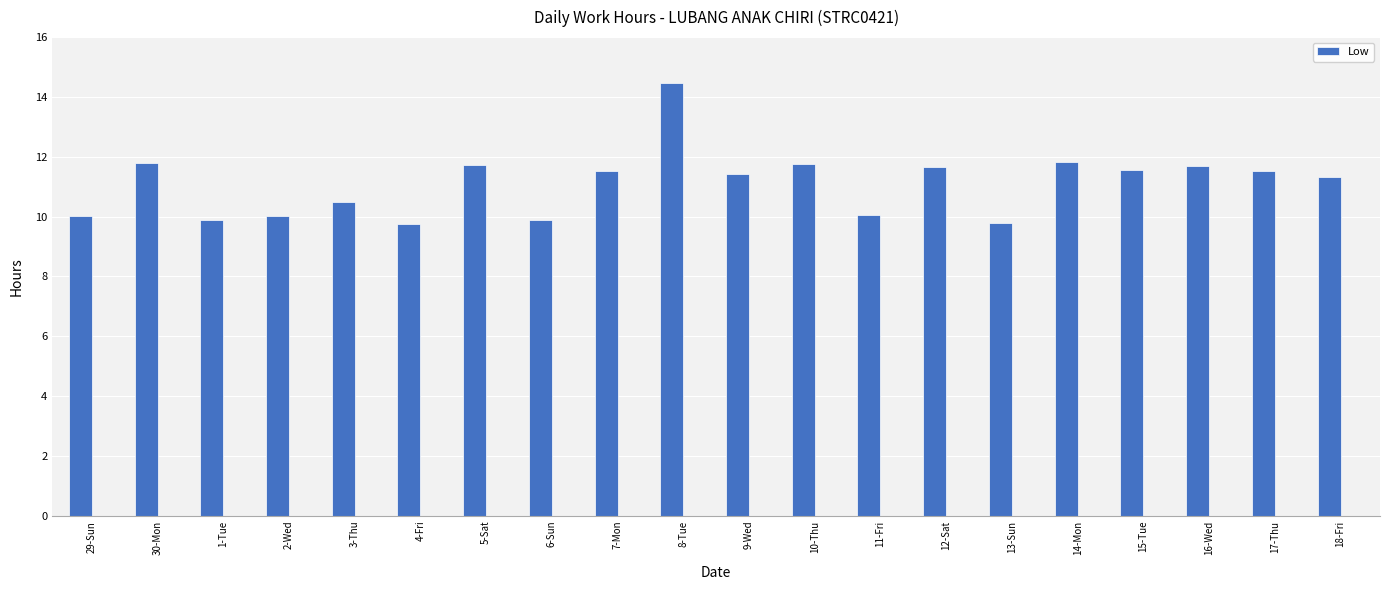

How many distinct data groups are displayed?

1